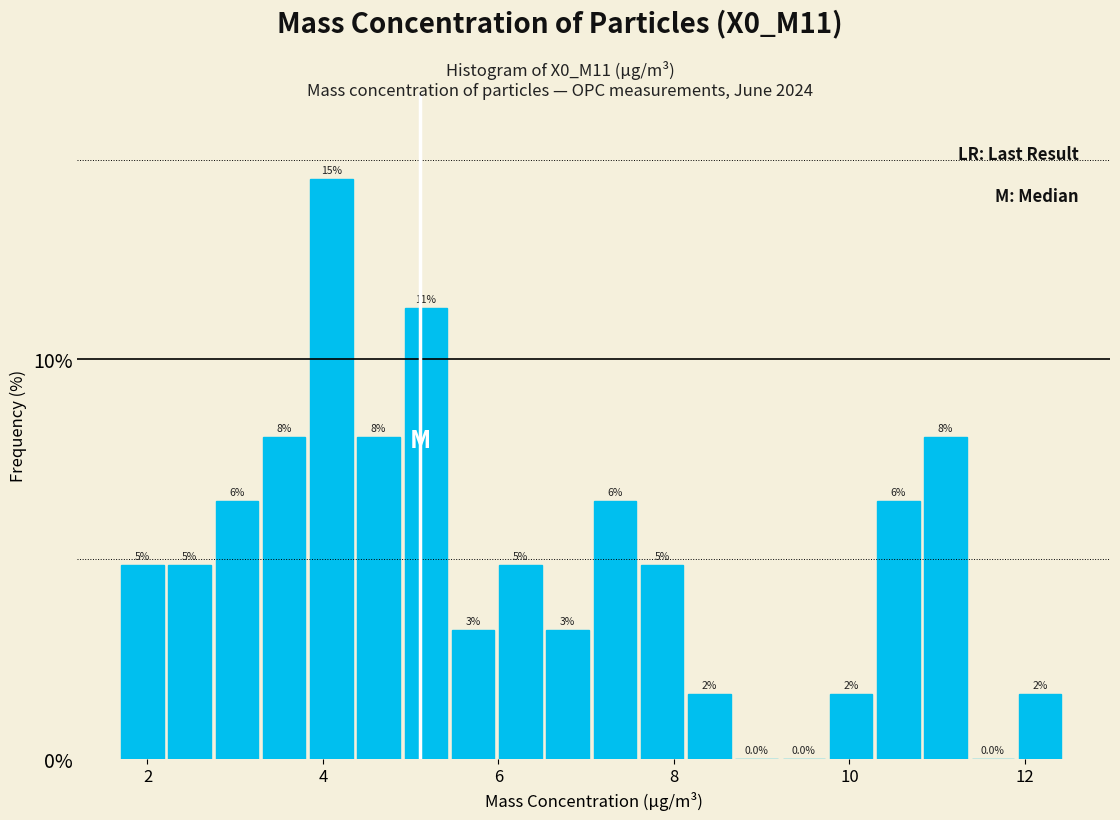

Read against the x-axis, roughly where is the centre of the tallest bar?

4.0